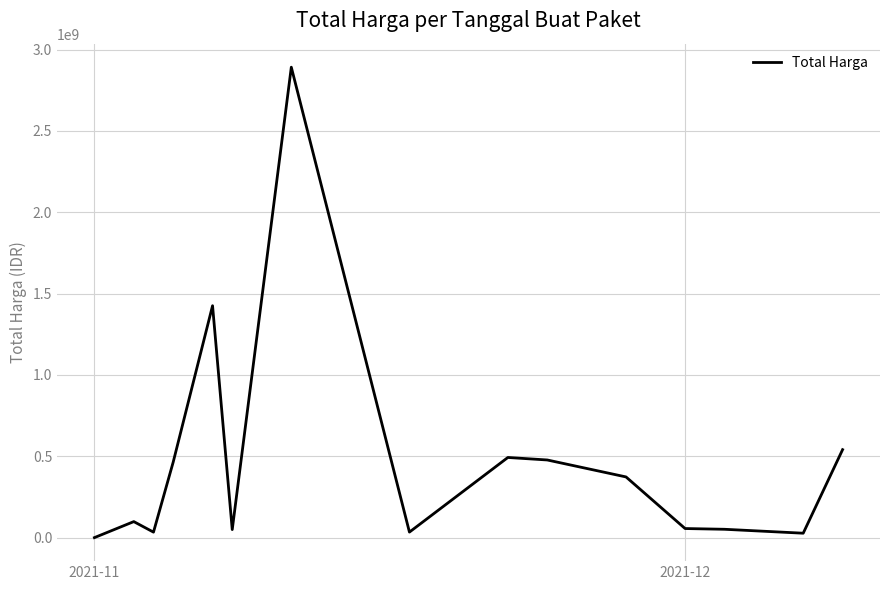

What is the greatest value displayed?

2892122000